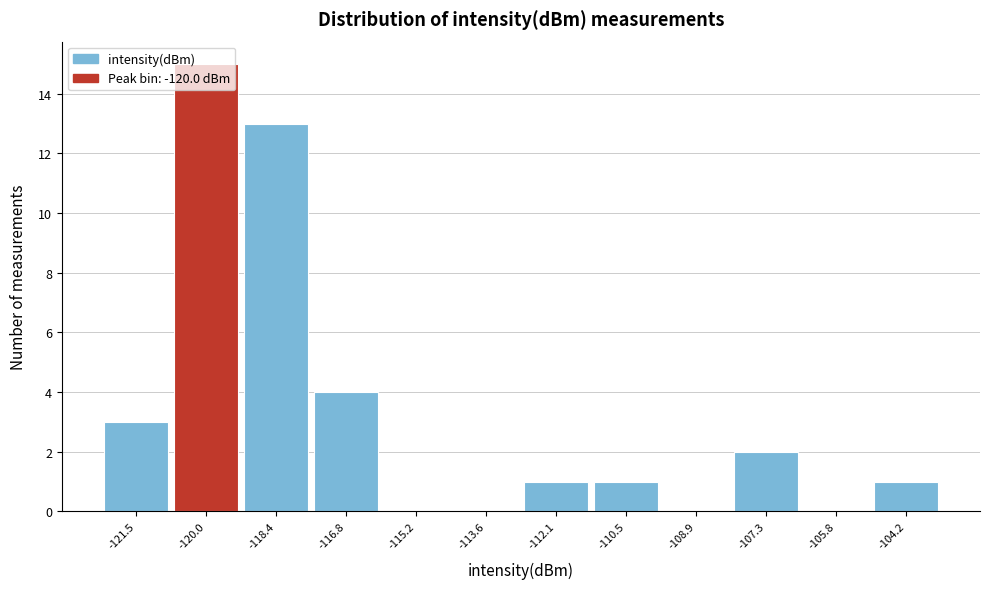

Which range on the x-axis has the tallest bar?

-120.8 to -119.2